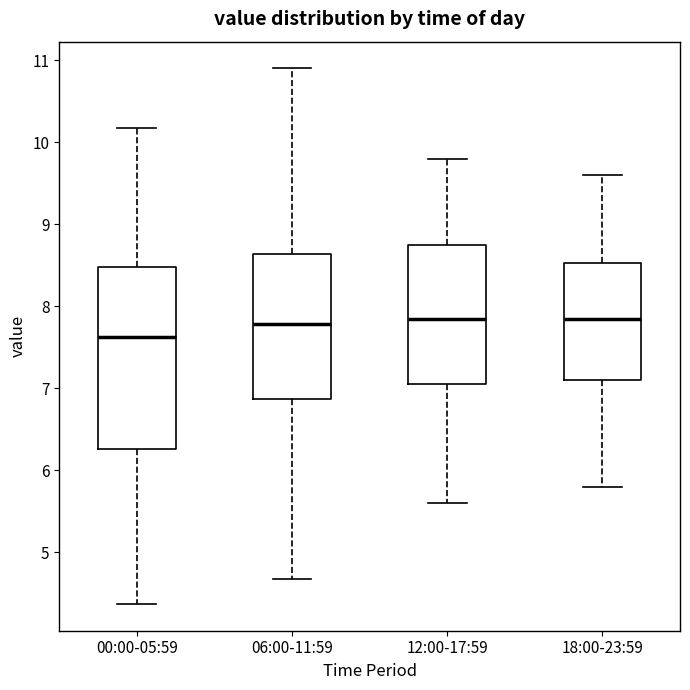

Reading left to right, transcribe this box plot: for each box, give where its median line is, the range the box spans, and where its two whiskers end, as read against the y-axis. The values are not printed on the chart, so give them approximately, as read against the axis.

00:00-05:59: median 7.6, box 6.3 to 8.5, whiskers 4.4 to 10.2
06:00-11:59: median 7.8, box 6.9 to 8.6, whiskers 4.7 to 10.9
12:00-17:59: median 7.9, box 7.1 to 8.8, whiskers 5.6 to 9.8
18:00-23:59: median 7.9, box 7.1 to 8.5, whiskers 5.8 to 9.6